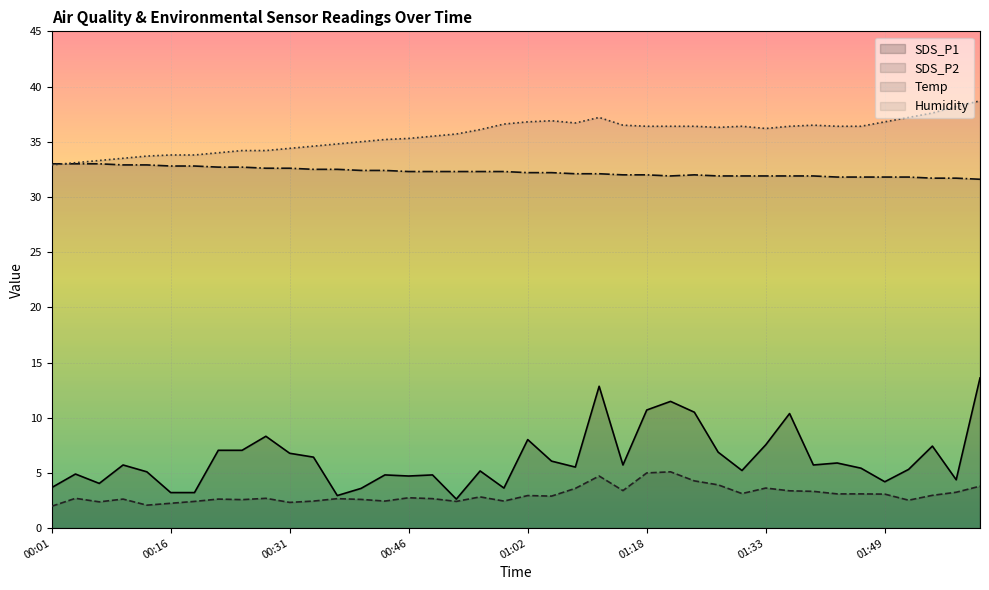

What is the difference between the second highest and second lowest values in the SDS_P1 series?

9.9